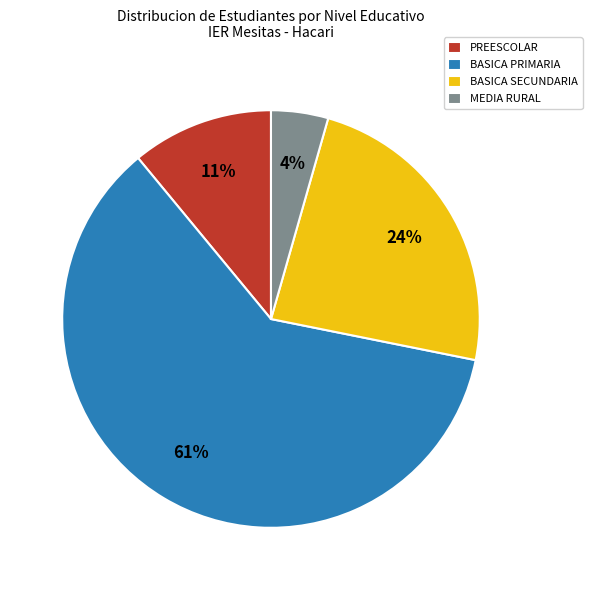

Which slice represents more than half of the pie?

BASICA PRIMARIA